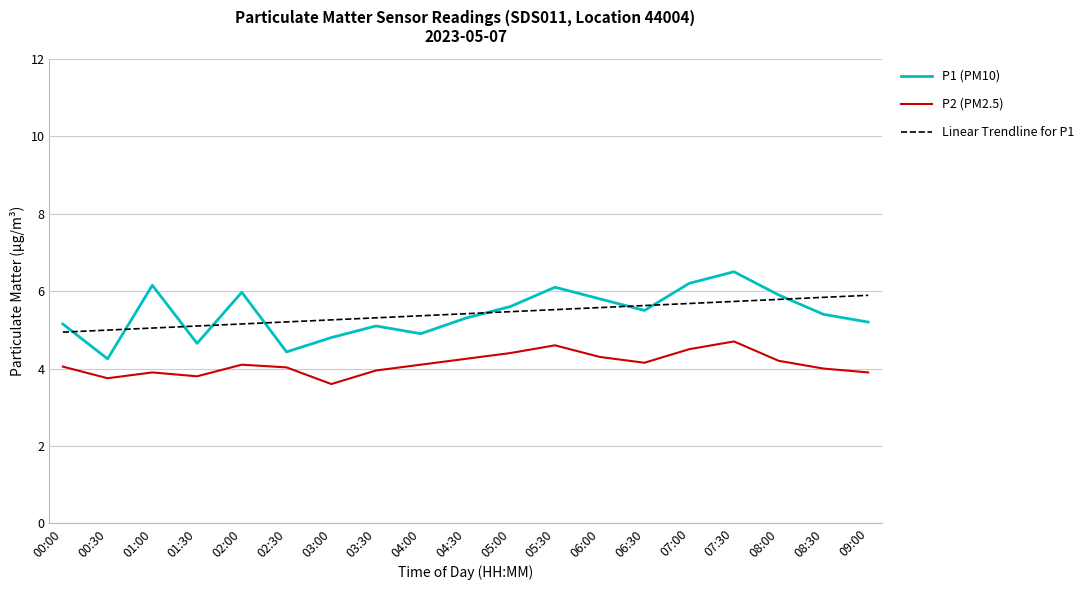

What is the difference between the P2 (PM2.5) values at 06:00 and 08:30?

0.3